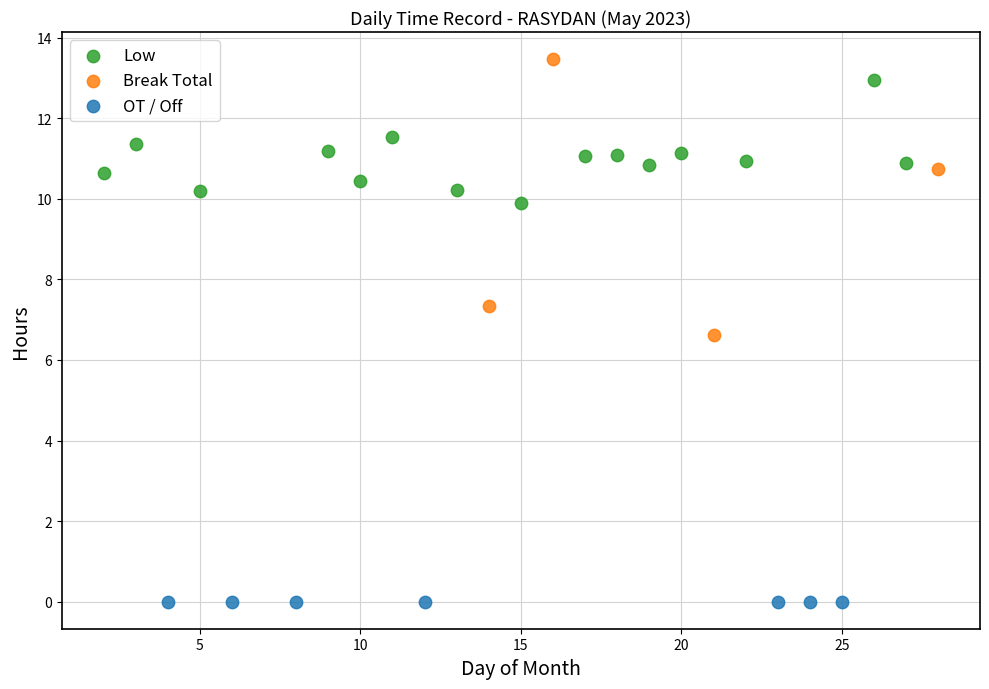

What are all the series names shown in the legend?

Low, Break Total, OT / Off